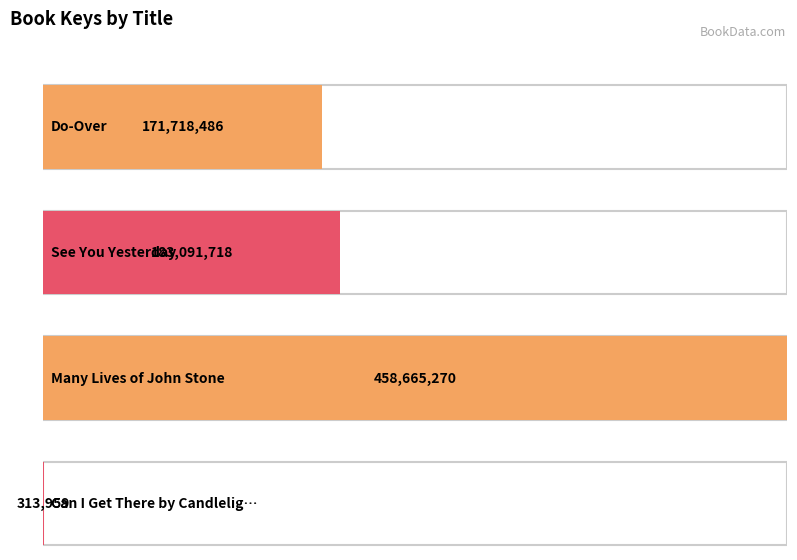

What is the average value?

203447358